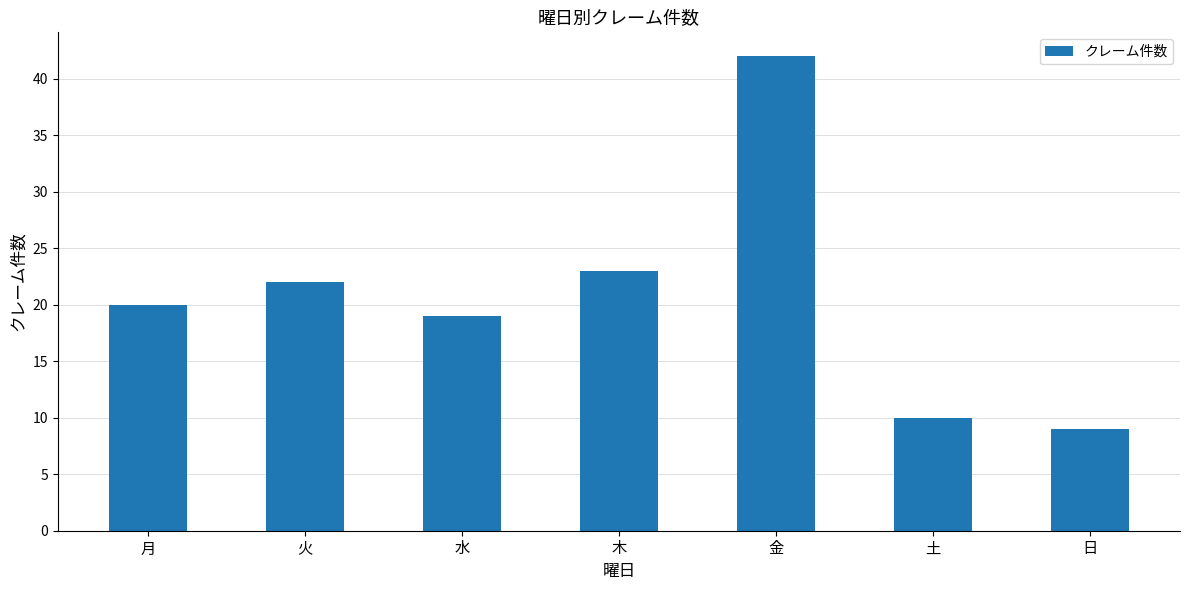

The value at 金 is 42. True or false?

True